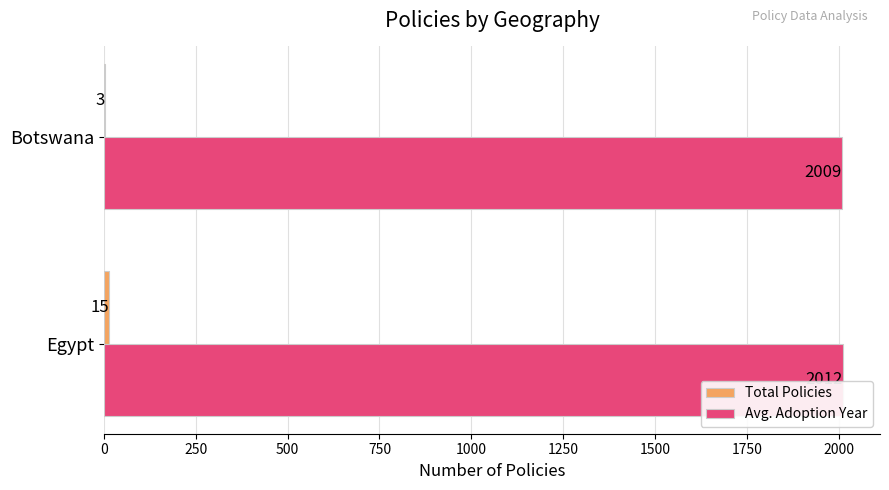

At which category does the chart reach its peak across all series?

Egypt